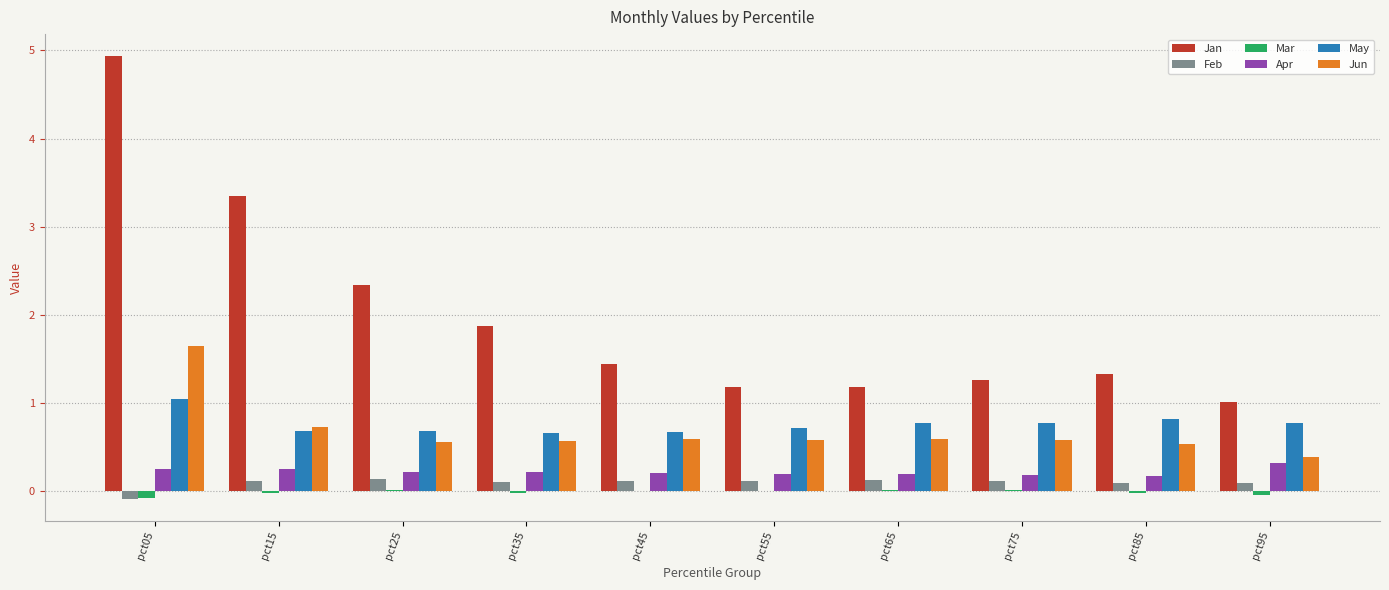

What is the greatest value displayed?

4.9